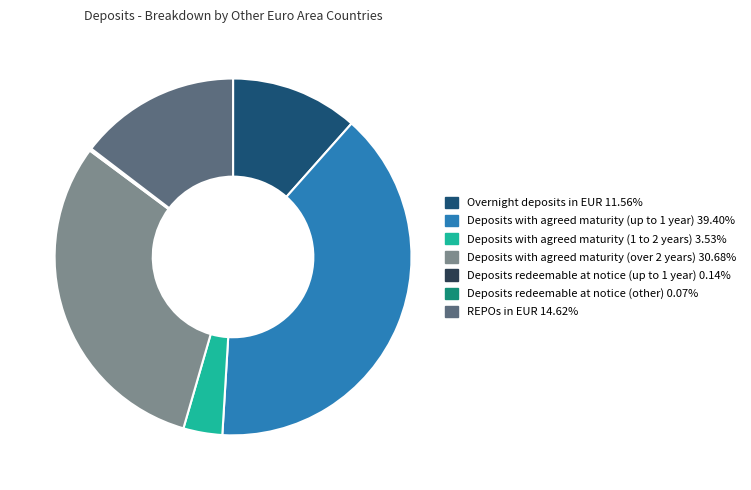

Is there any slice that represents more than half of the pie?

No